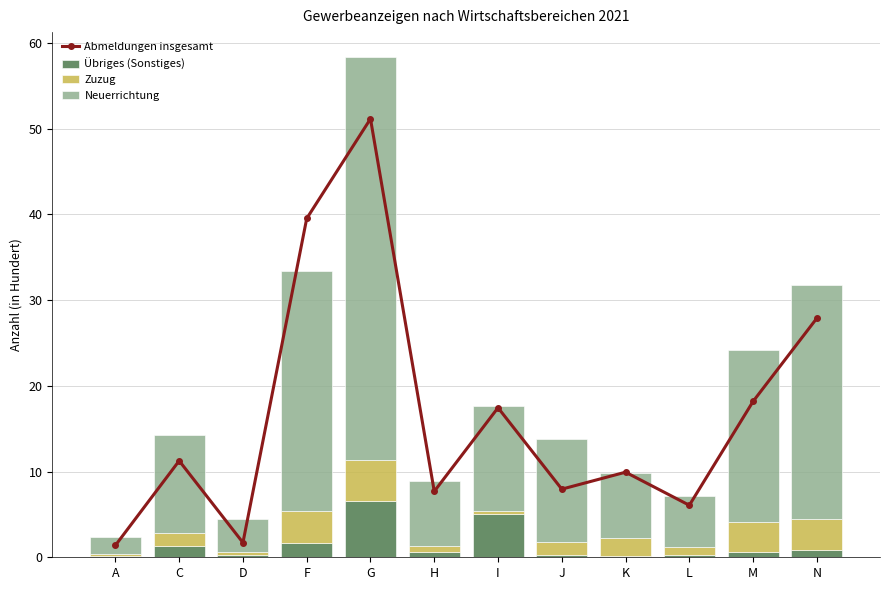

At which category is the sum across all series the highest?

G